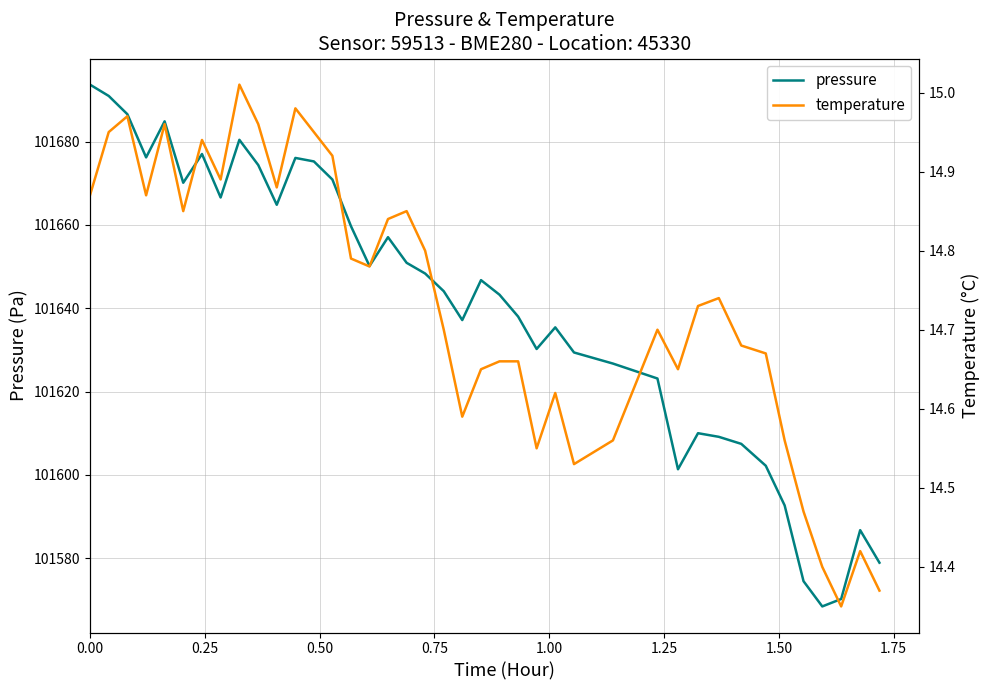

Which series has the largest range (max minus min)?

pressure